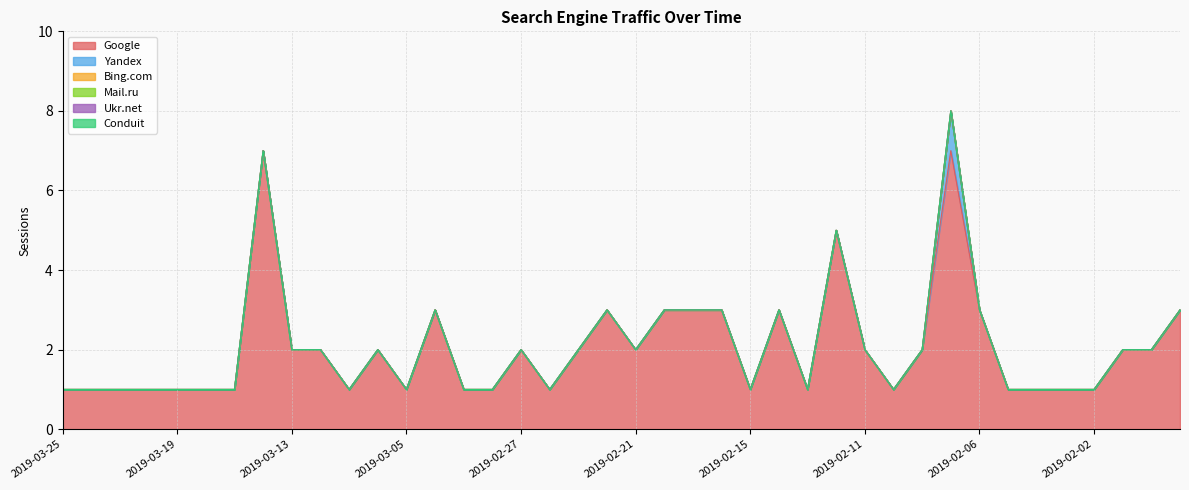

What is the label of the 28th point from the left?

2019-02-12